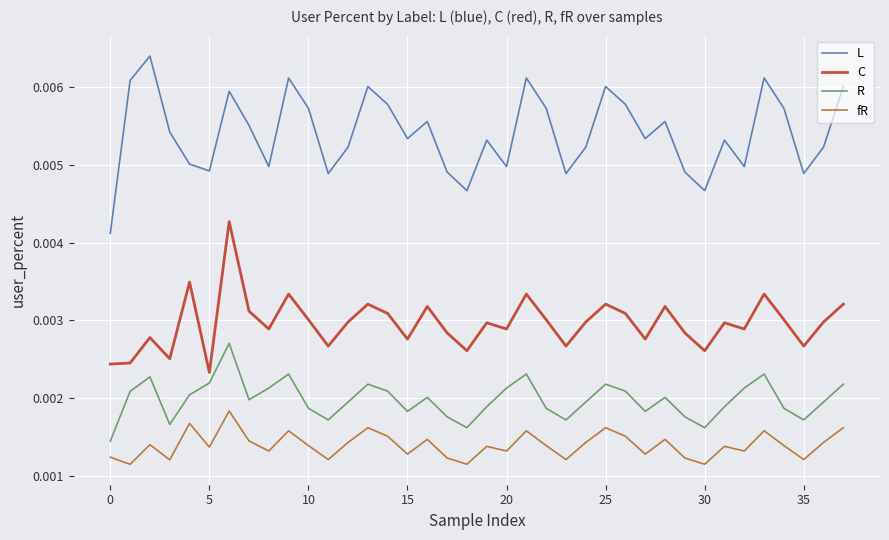

True or false: C and R intersect in this chart.

False